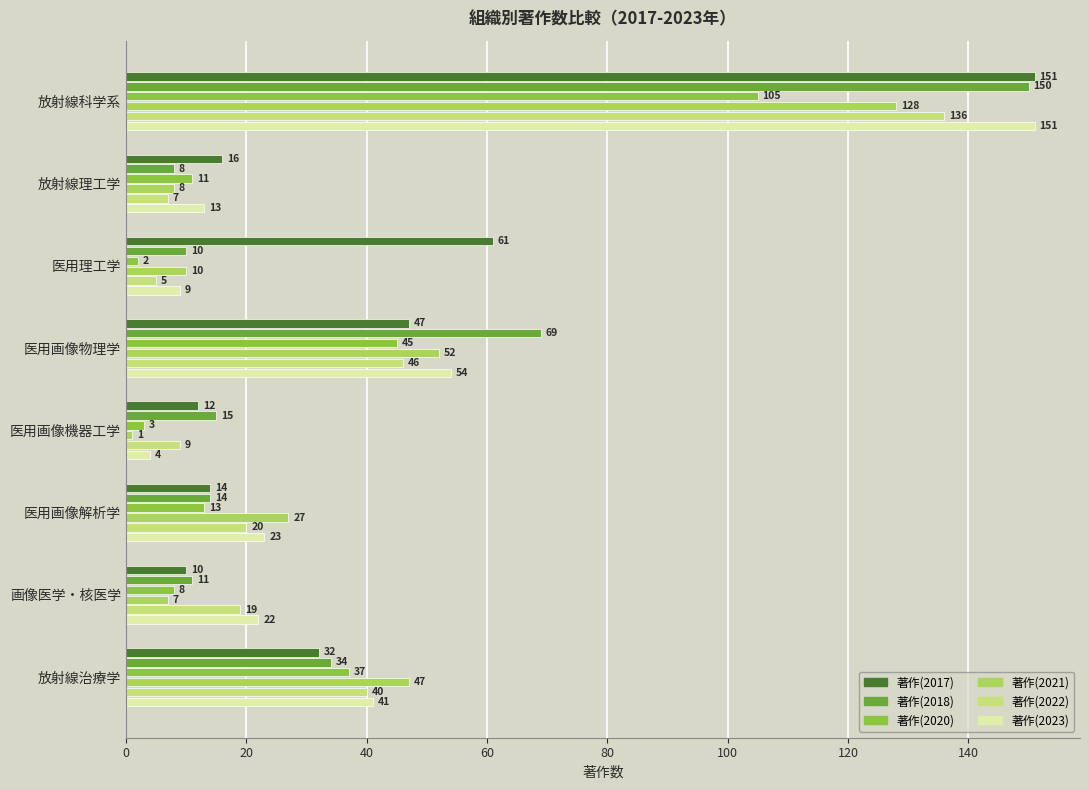

What is the difference between the maximum and minimum values in the 著作(2017) series?

141